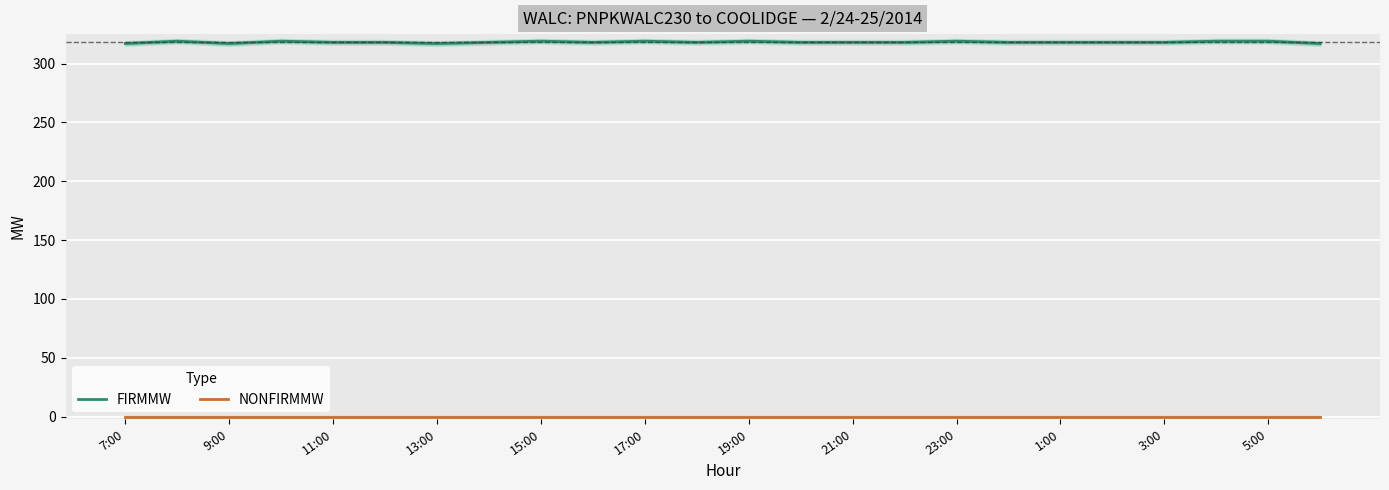

Which series has the widest spread of values?

FIRMMW